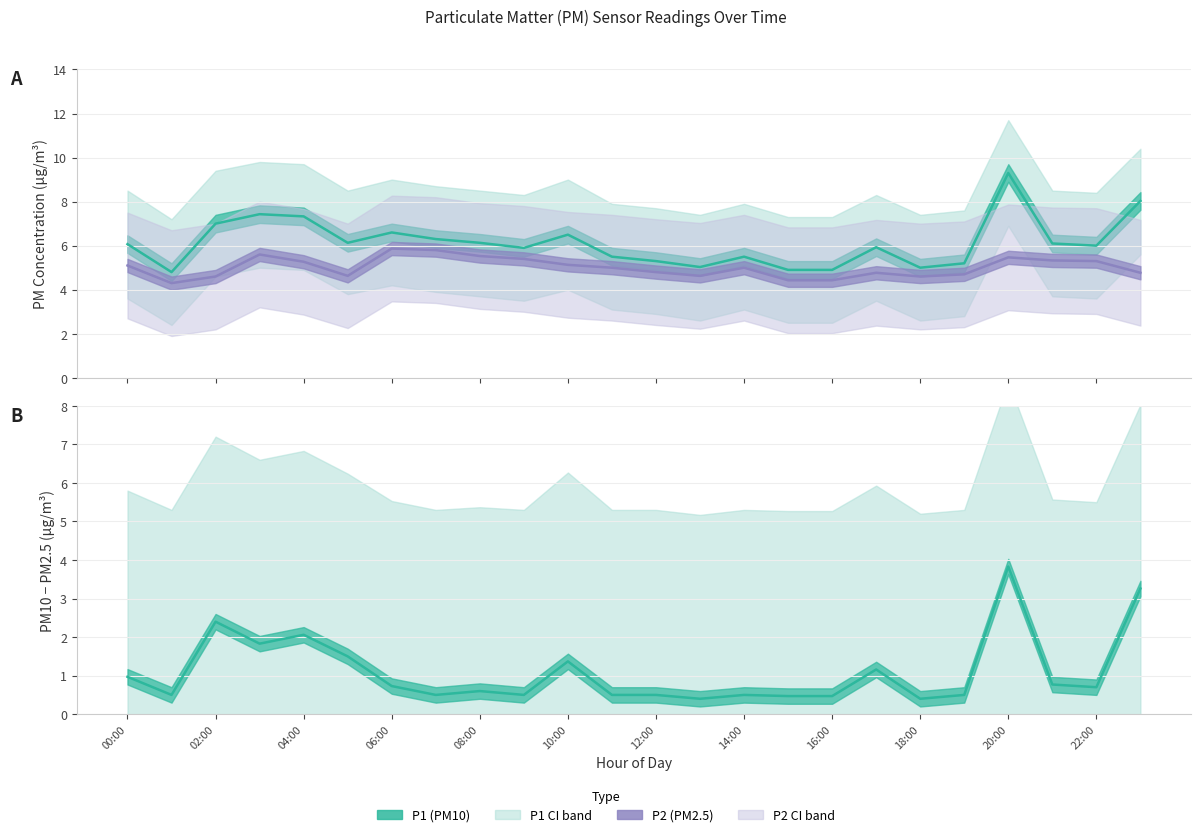

True or false: P2 mean and P1−P2 mean cross at least once.

False